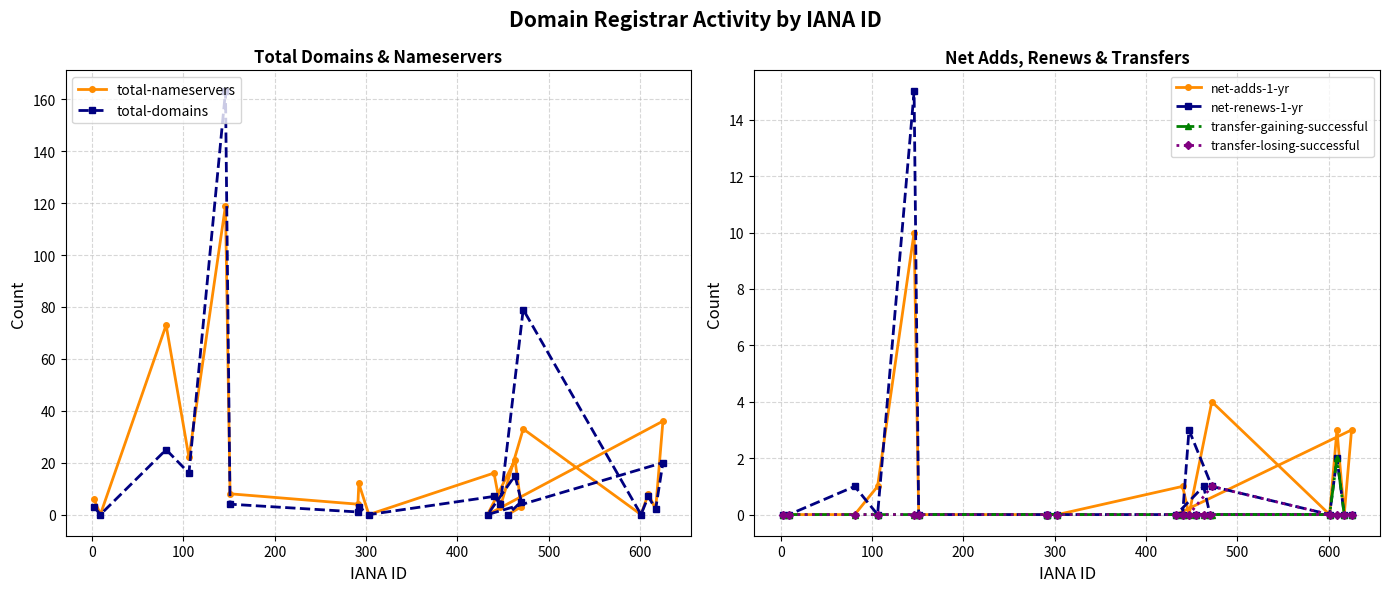

What is the highest value of the total-domains series?

163